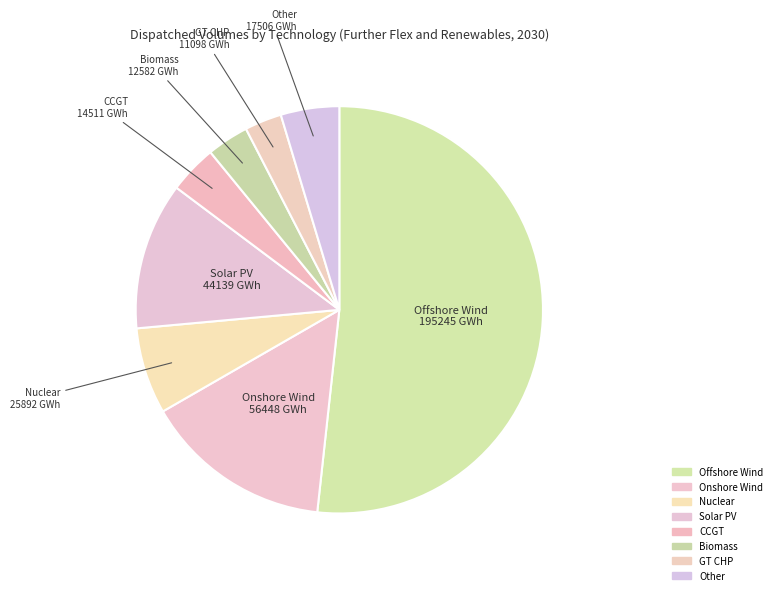

Which category has the biggest portion of the pie?

Offshore Wind